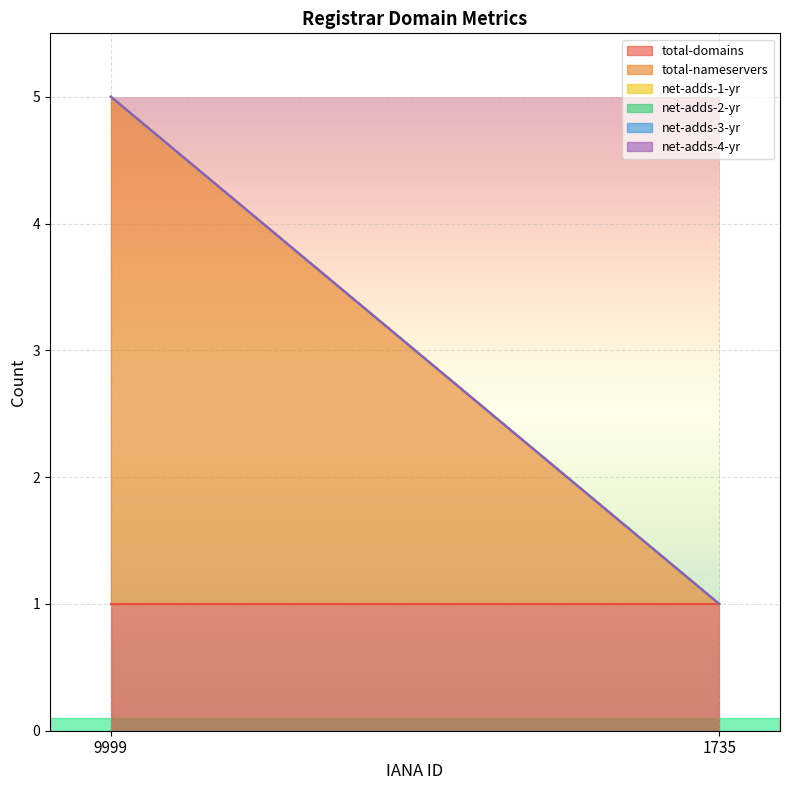

Reading left to right, what are all the values shown in this chart?

total-domains: 9999=1	1735=1
total-nameservers: 9999=4	1735=0
net-adds-1-yr: 9999=0	1735=0
net-adds-2-yr: 9999=0	1735=0
net-adds-3-yr: 9999=0	1735=0
net-adds-4-yr: 9999=0	1735=0